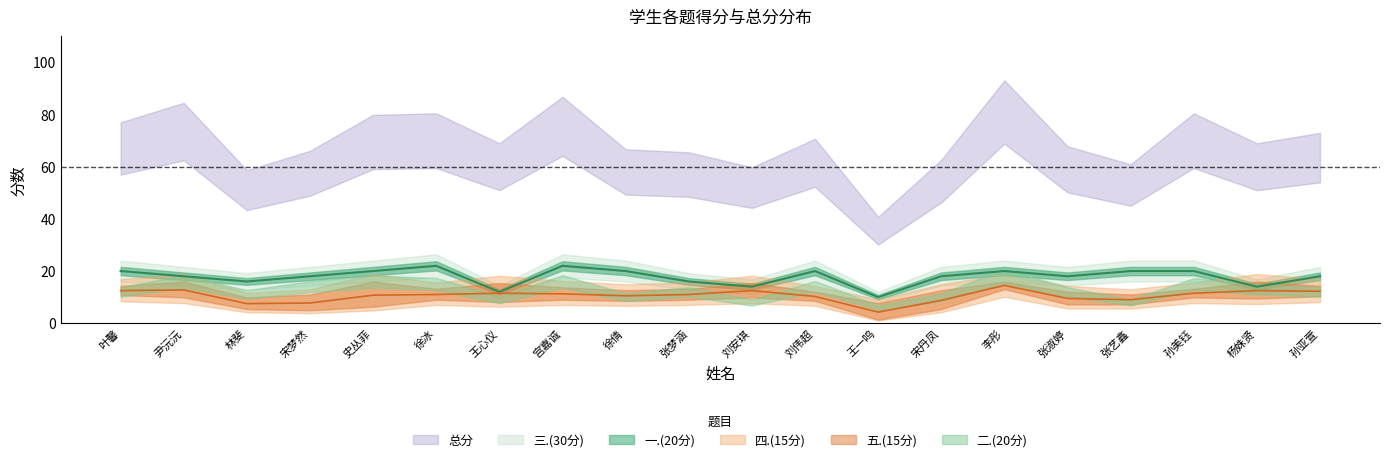

Between 宋梦然 and 林斐, which is larger?

宋梦然